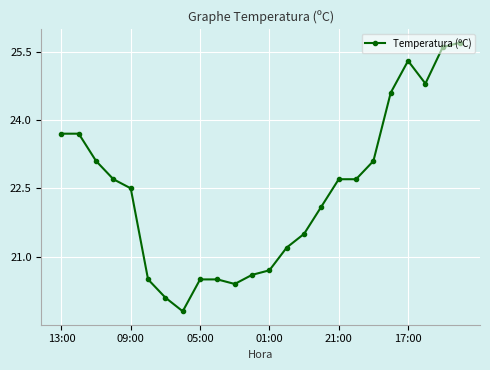

What is the smallest value displayed?

19.8